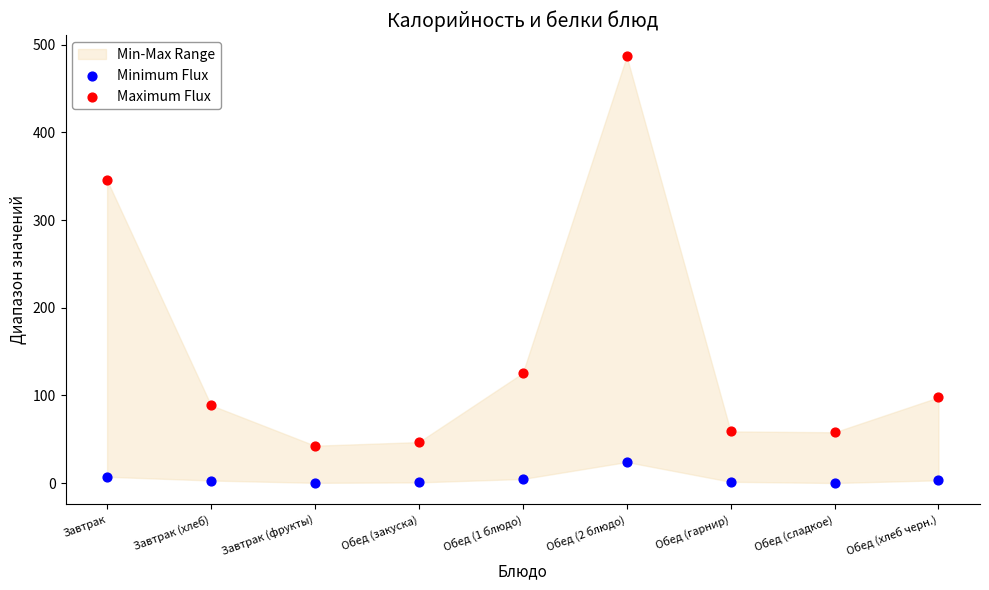

In the Maximum Flux series, what Y value is closest to 264?

345.3